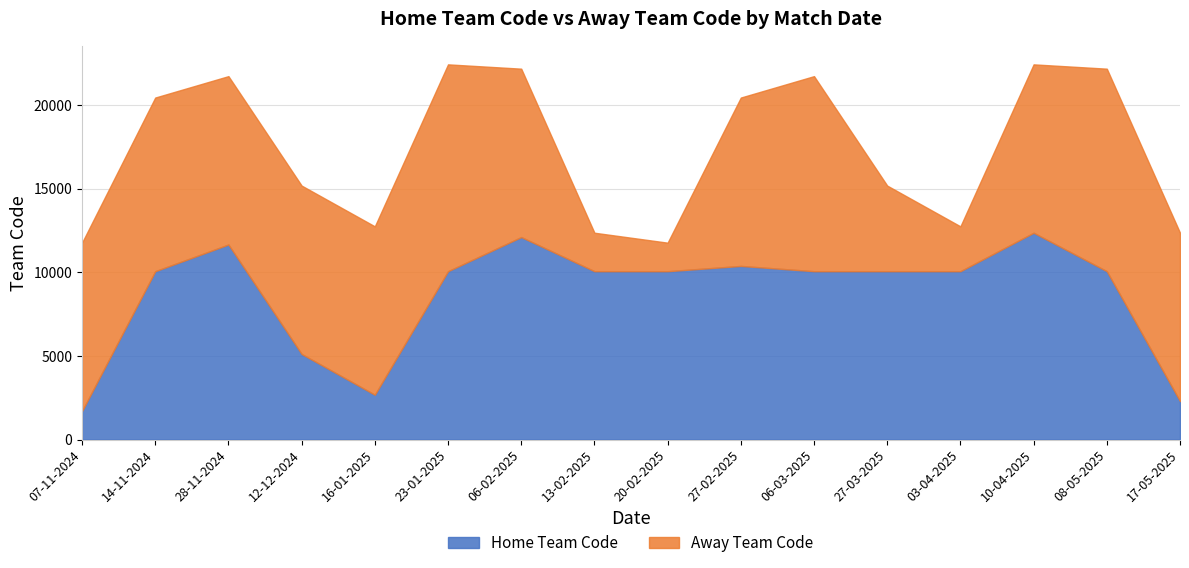

Approximately how many times larger is the value at 14-11-2024 compared to 23-01-2025?

1.0